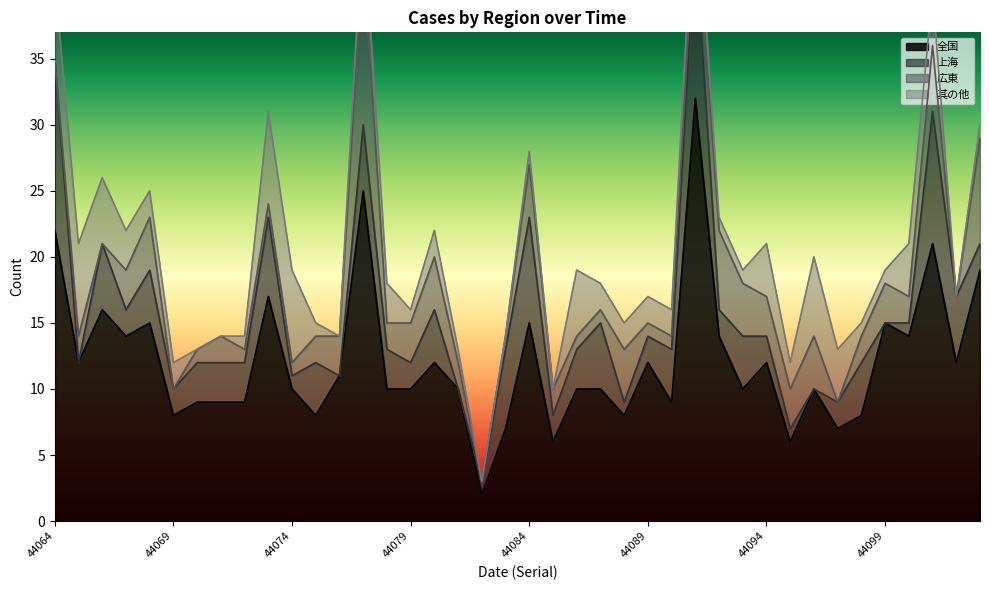

How many lines are shown in the chart?

4